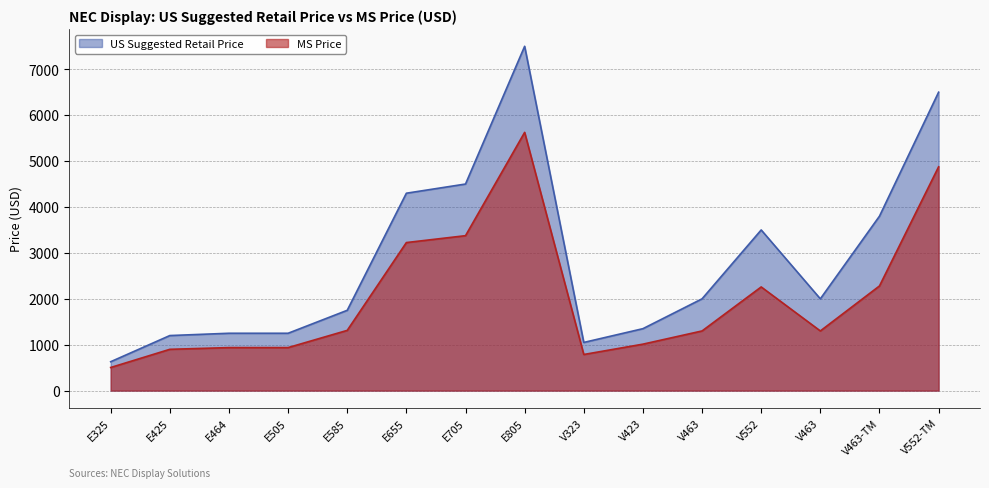

Between V423 and V552-TM, which series saw the biggest shift?

US Suggested Retail Price